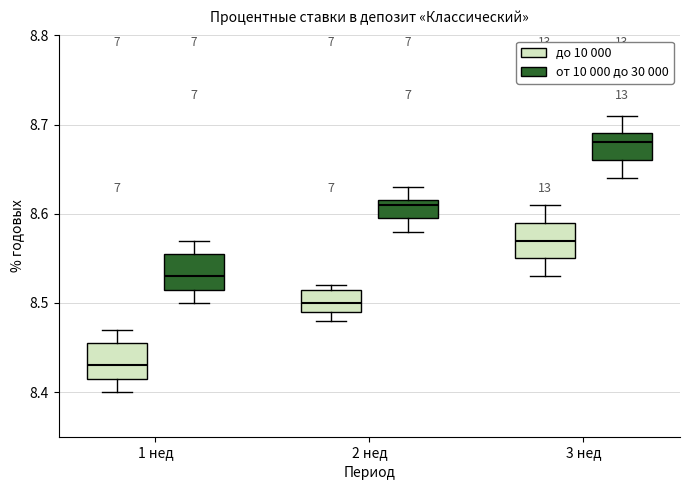

Reading left to right, transcribe this box plot: for each box, give where its median line is, the range the box spans, and where its two whiskers end, as read against the y-axis. The values are not printed on the chart, so give them approximately, as read against the axis.

1 нед (до 10 000): median 8.43, box 8.42 to 8.46, whiskers 8.40 to 8.47
1 нед (от 10 000 до 30 000): median 8.53, box 8.52 to 8.56, whiskers 8.50 to 8.57
2 нед (до 10 000): median 8.50, box 8.49 to 8.52, whiskers 8.48 to 8.52 (just above the box's upper edge)
2 нед (от 10 000 до 30 000): median 8.61, box 8.60 to 8.62, whiskers 8.58 to 8.63
3 нед (до 10 000): median 8.57, box 8.55 to 8.59, whiskers 8.53 to 8.61
3 нед (от 10 000 до 30 000): median 8.68, box 8.66 to 8.69, whiskers 8.64 to 8.71